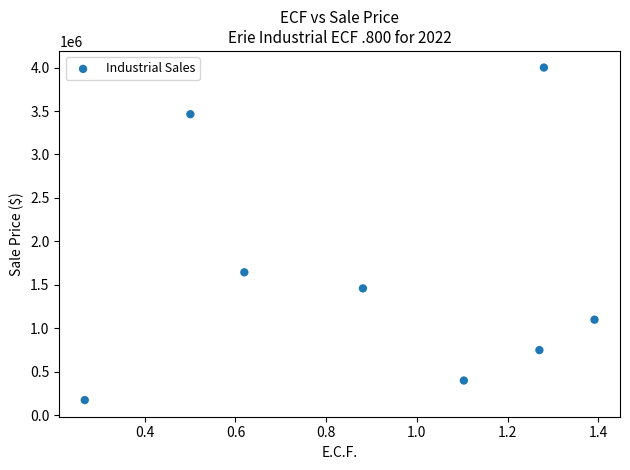

What Y value in the scatter plot is closest to 2087500?

1645000